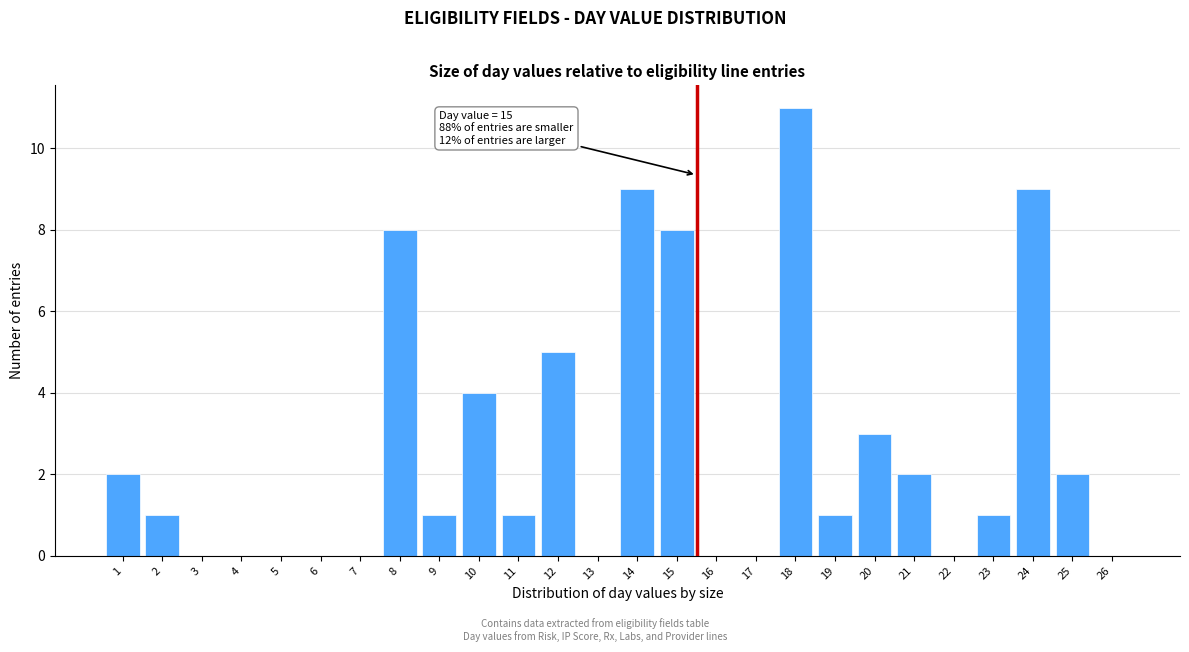

Reading left to right, what are all the values shown in this chart?

1=2	2=1	3=0	4=0	5=0	6=0	7=0	8=8	9=1	10=4	11=1	12=5	13=0	14=9	15=8	16=0	17=0	18=11	19=1	20=3	21=2	22=0	23=1	24=9	25=2	26=0